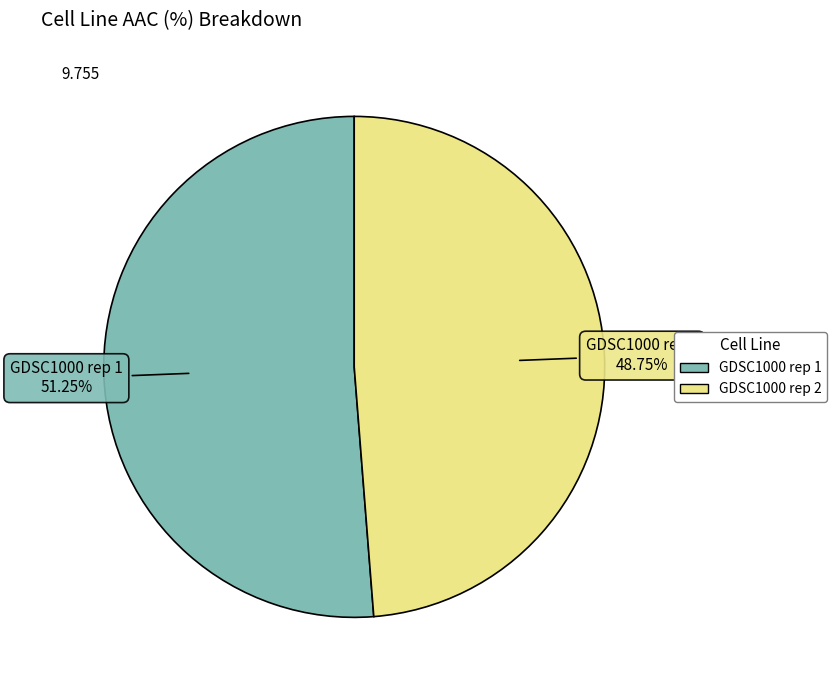

To the nearest percent, what portion does GDSC1000 rep 1 represent?

51%